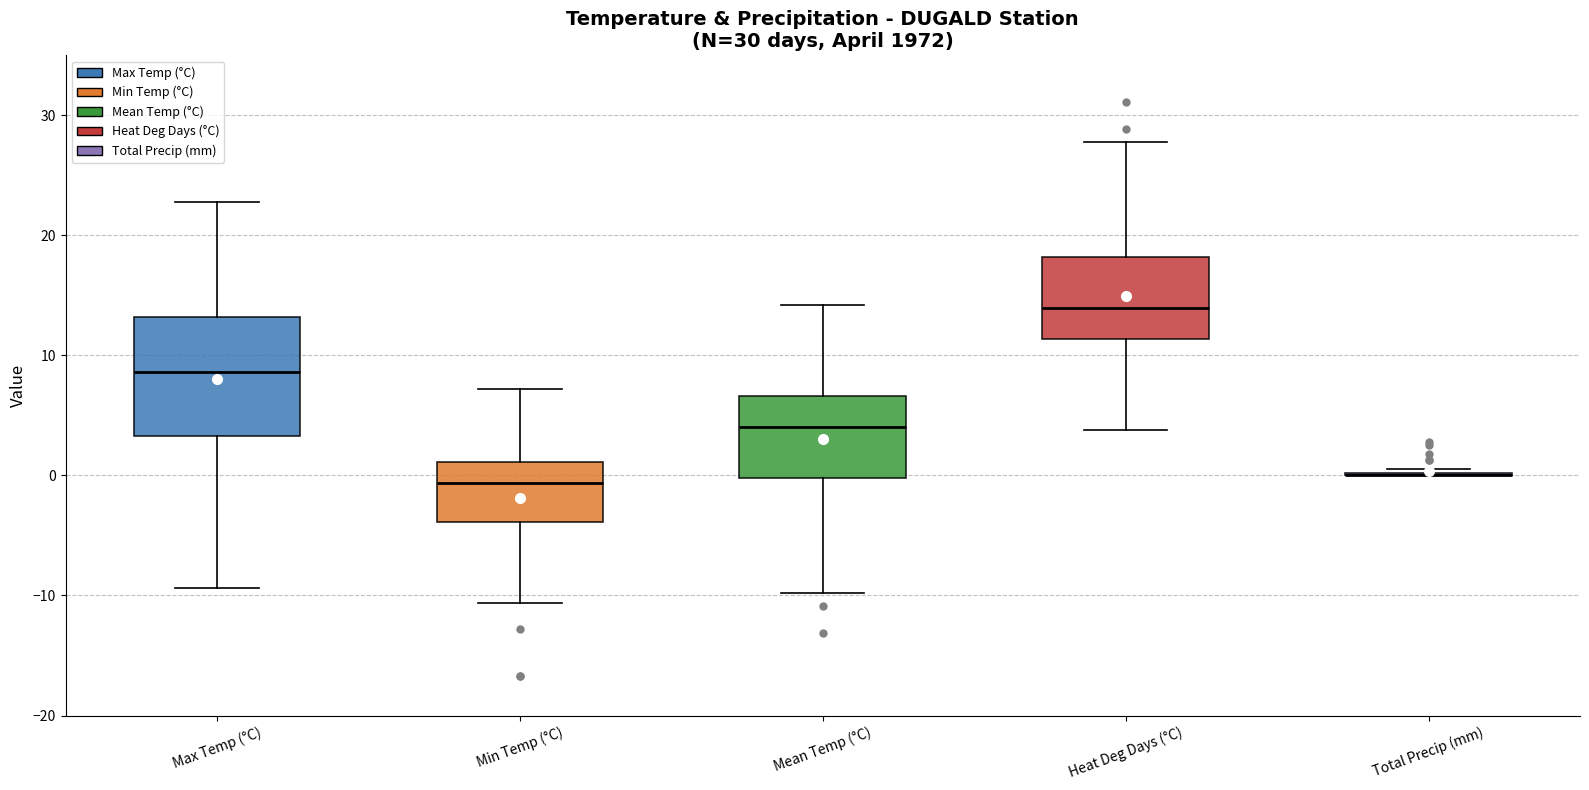

Where is the upper edge of the box for Max Temp (°C) on the y-axis? The values are not printed on the chart, so give them approximately, as read against the axis.

13